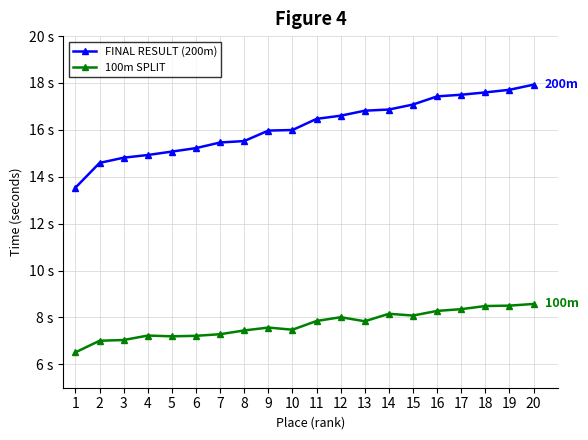

What is the average value of the FINAL RESULT (200m) series?

16.2